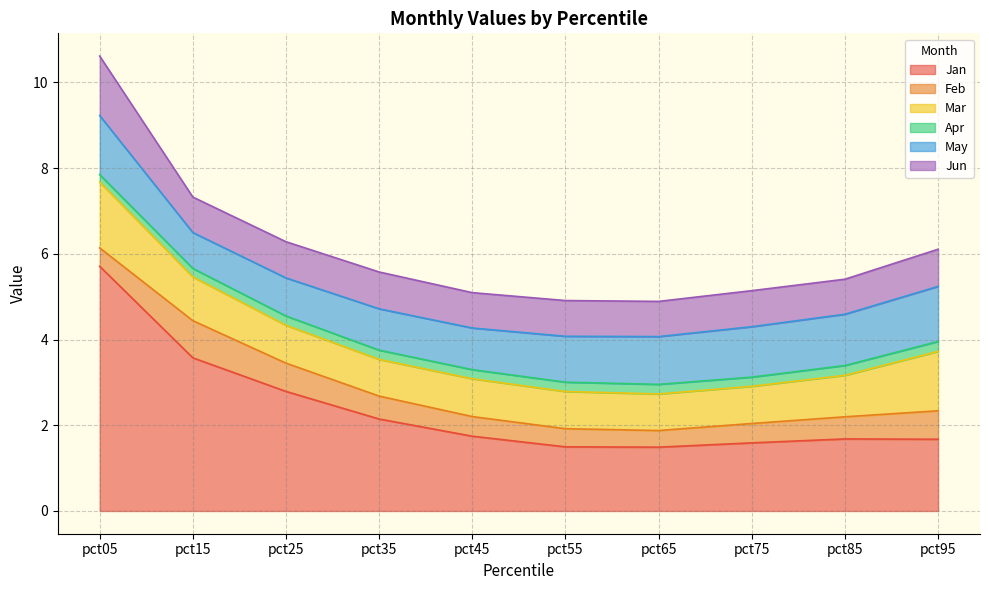

What is the average value of the Feb series?

0.5